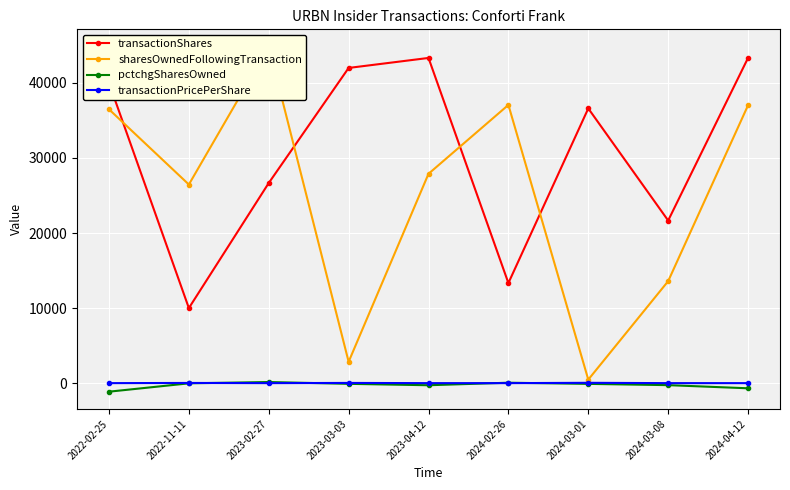

What position from the left is 2023-02-27?

3